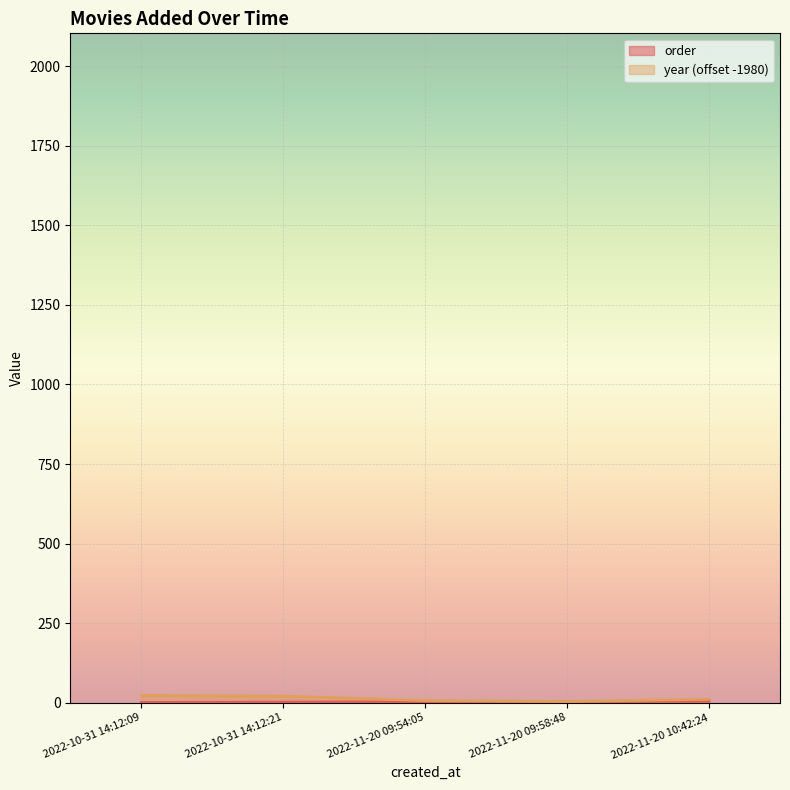

What is the spread (max minus min) of values at 2022-11-20 09:54:05?

4